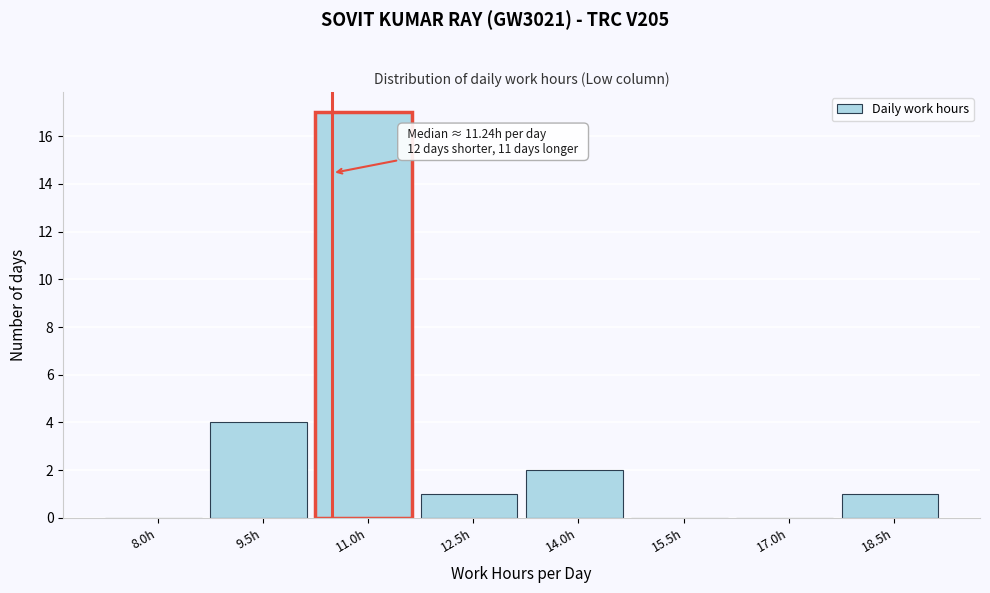

Reading left to right, transcribe all the data shown in this chart.

8.0h=0	9.5h=4	11.0h=17	12.5h=1	14.0h=2	15.5h=0	17.0h=0	18.5h=1